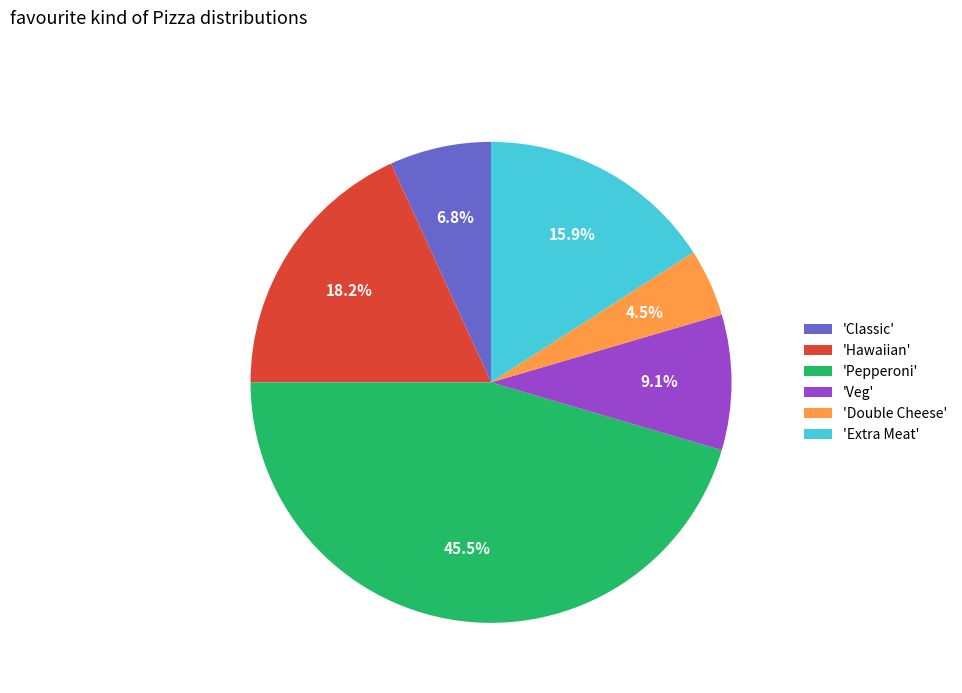

Which category has the biggest portion of the pie?

'Pepperoni'